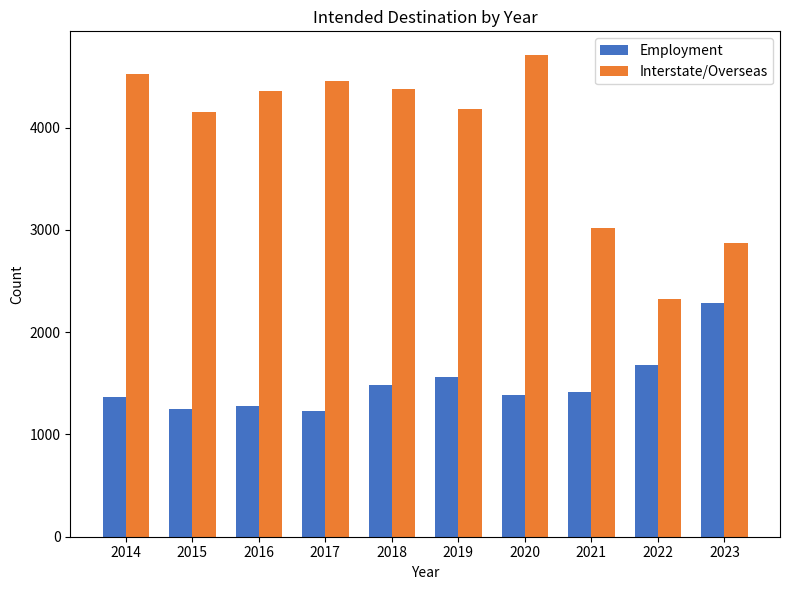

The value of Interstate/Overseas at 2015 is 2854. True or false?

False